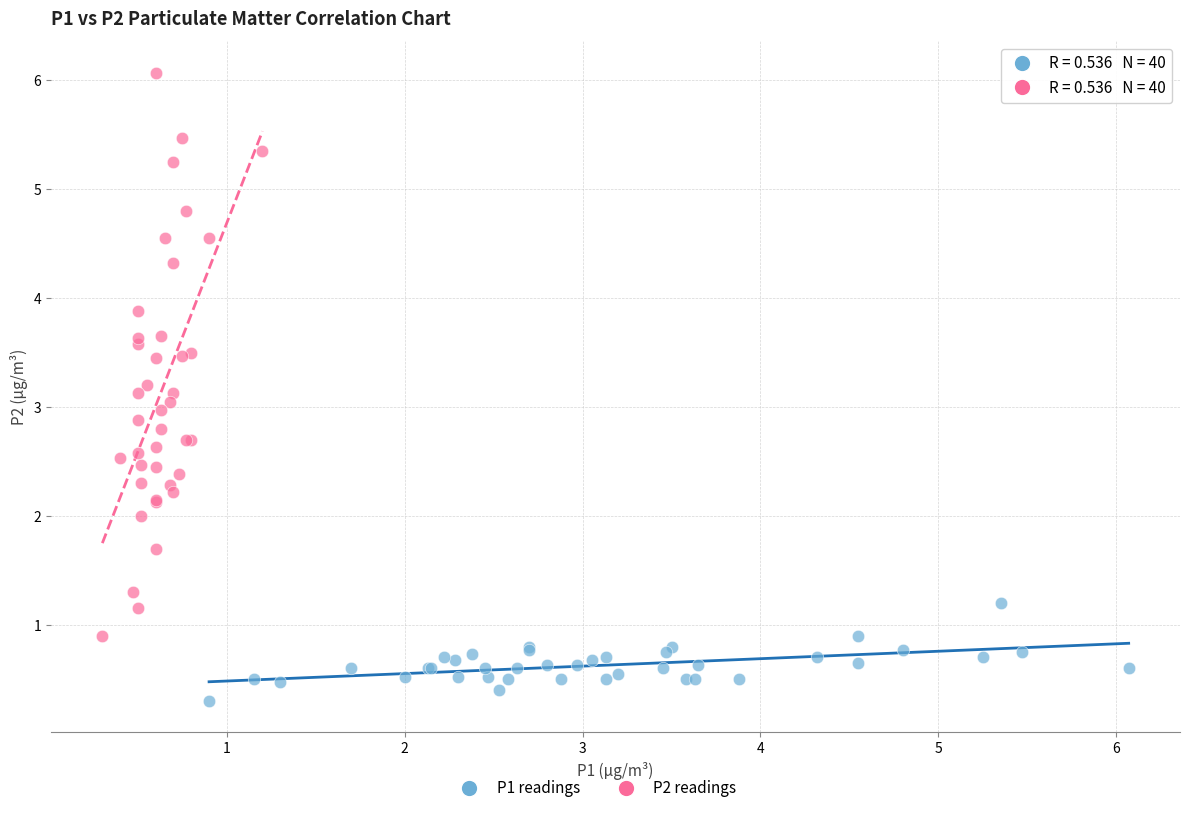

Which series contains the lowest Y value?

P1 readings